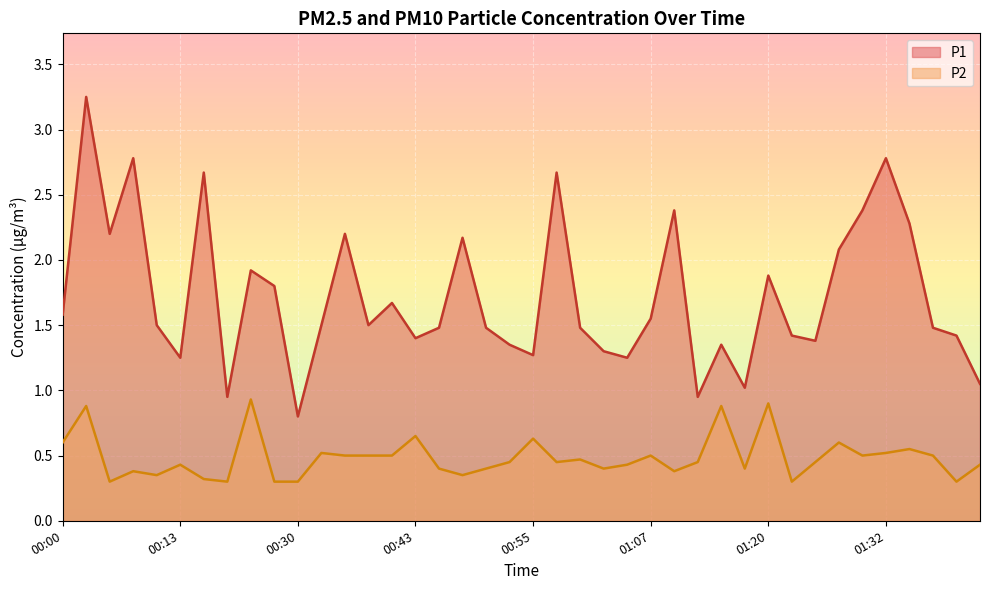

At which label is P2 closest to 0?

00:05